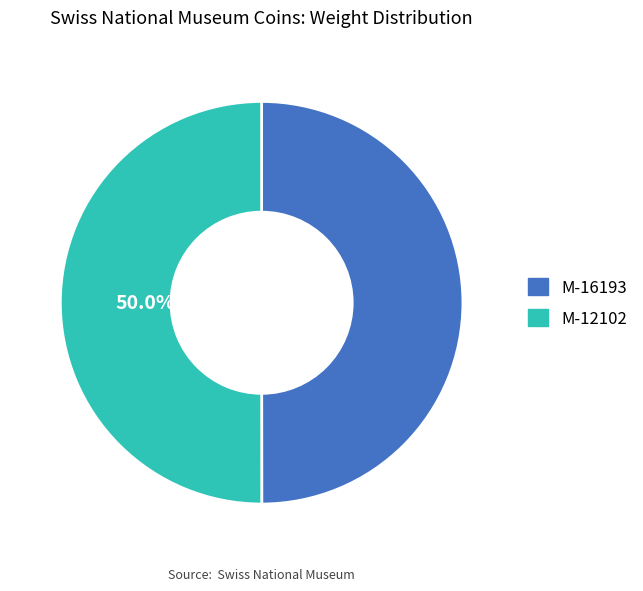

To the nearest percent, what is the average slice percentage?

50%